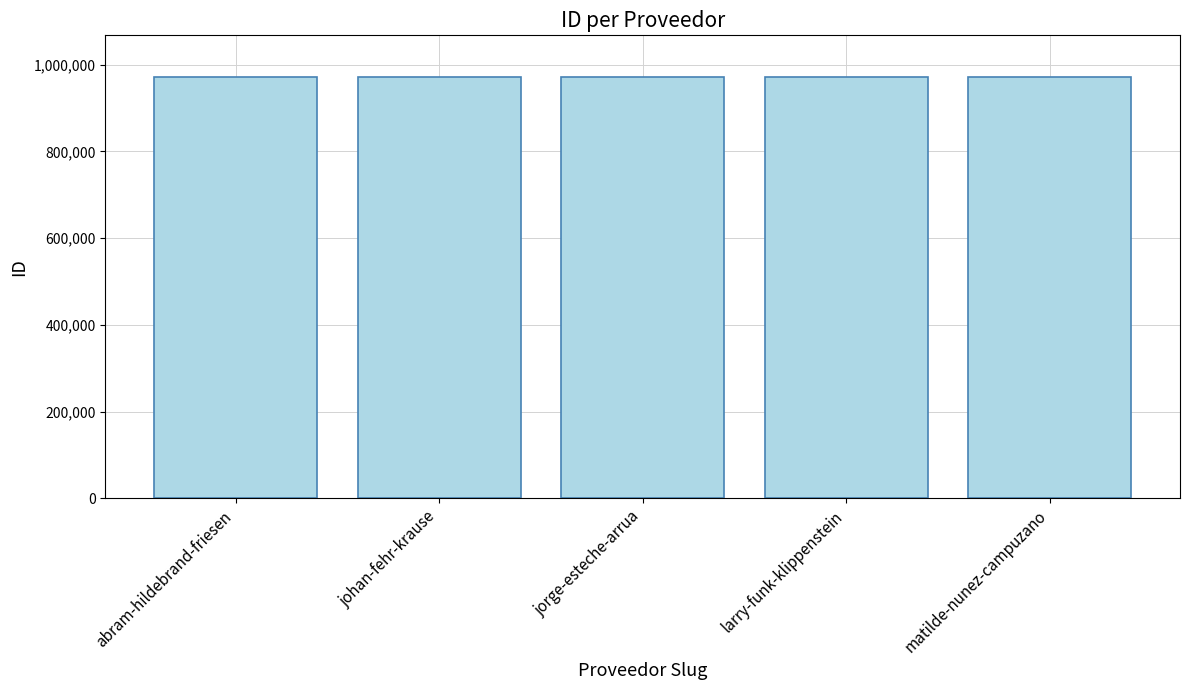

How many data points are less than 970238?

2